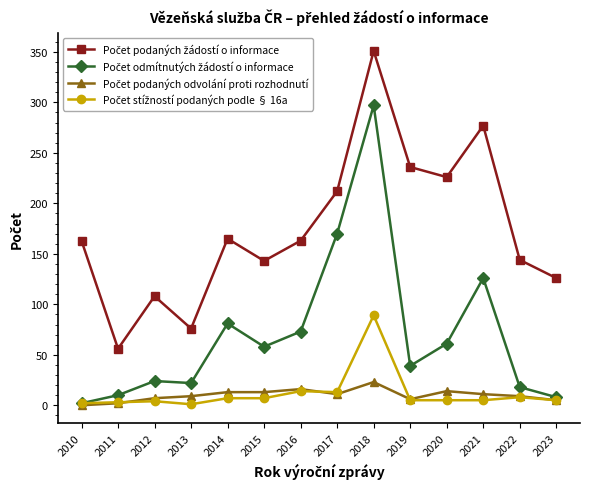

What is the greatest value displayed?

351